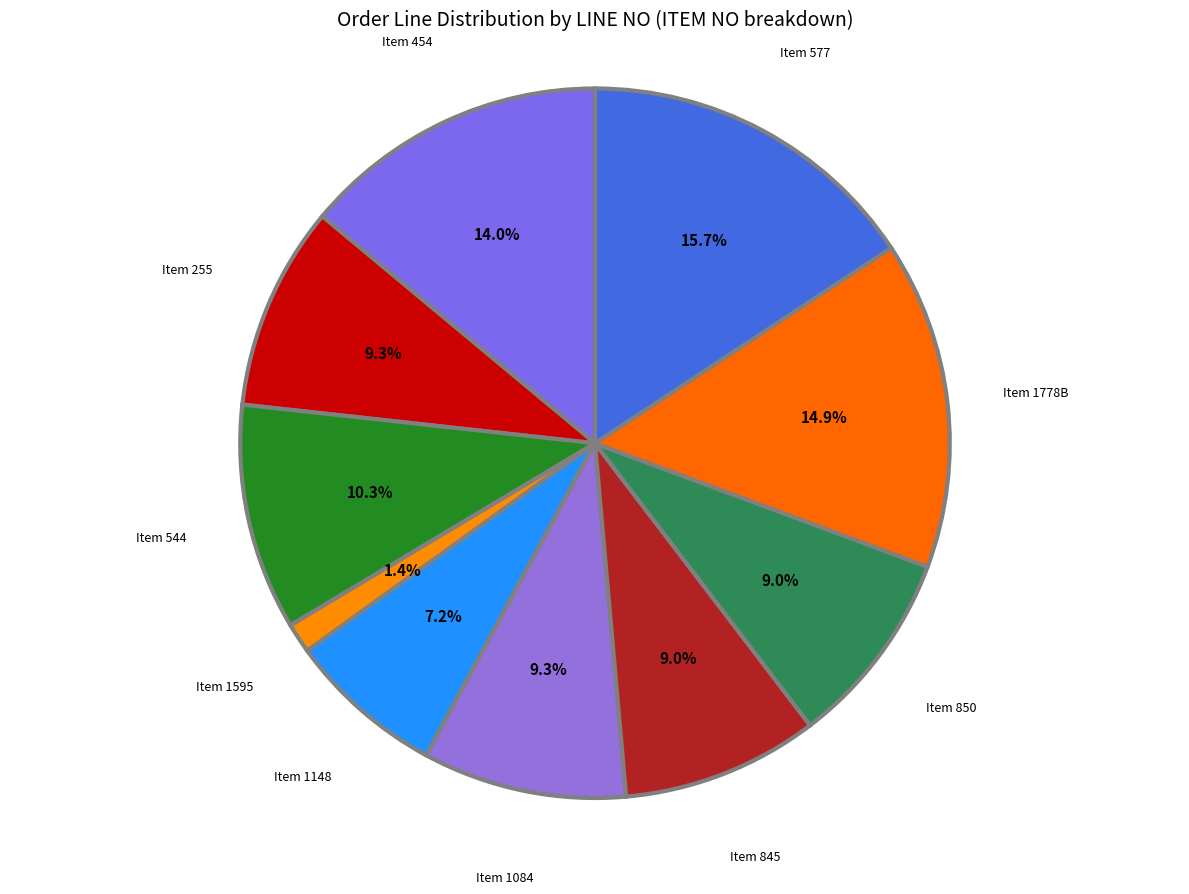

Is there a majority slice in this chart?

No